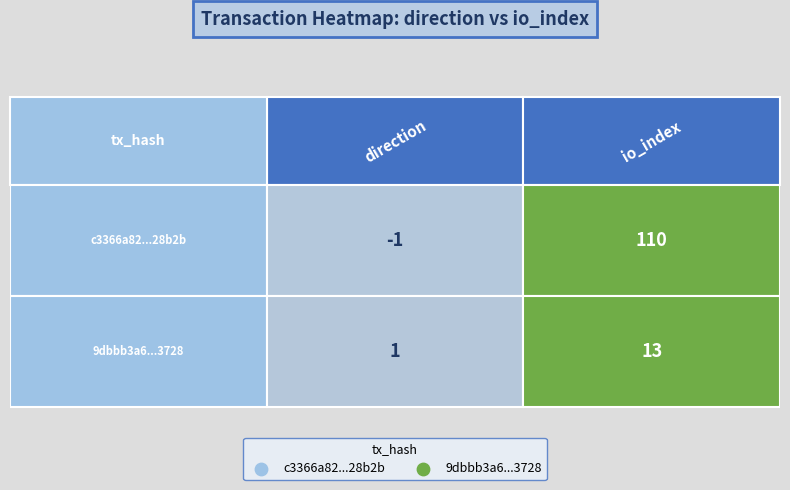

Between 0 and 1, which series saw the biggest shift?

c3366a82353f670d2ff9314aa5b6ba989e28b2b